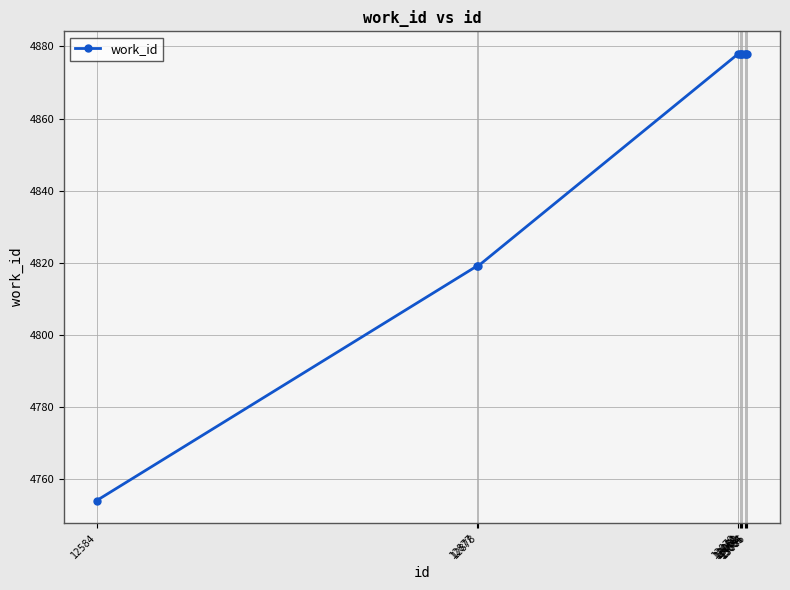

Does the chart display data point markers on the line(s)?

Yes